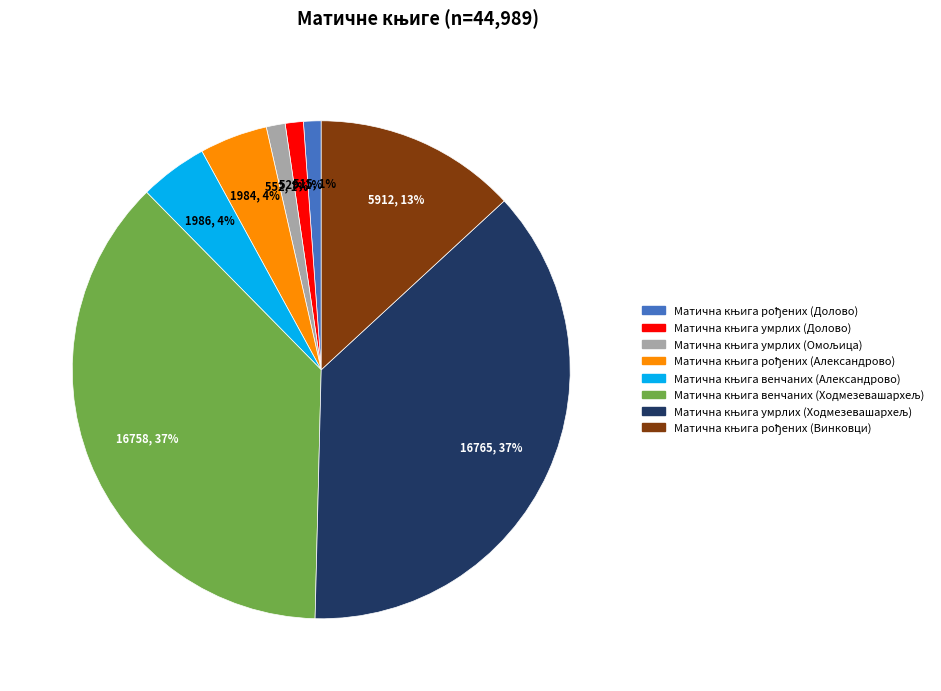

To the nearest percent, what is the average slice percentage?

12%